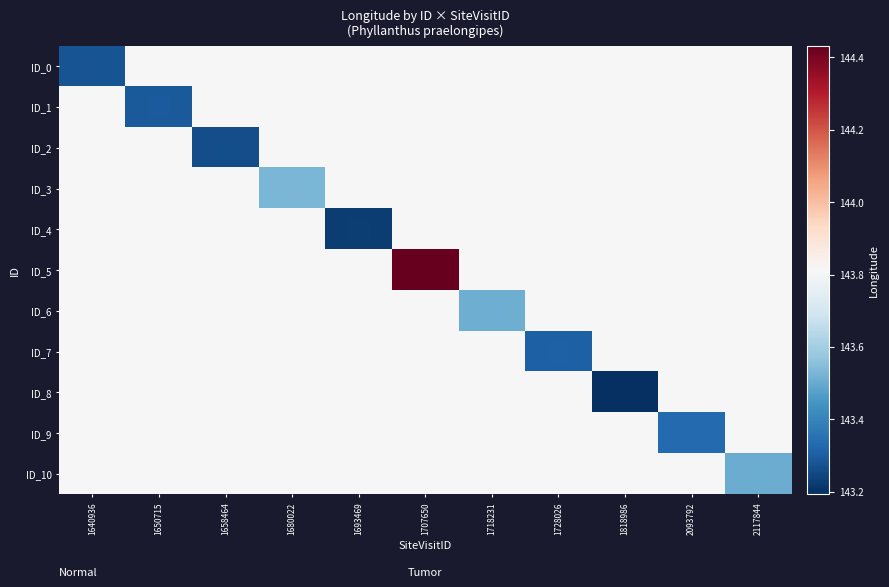

At which category is the sum across all series the highest?

1707650